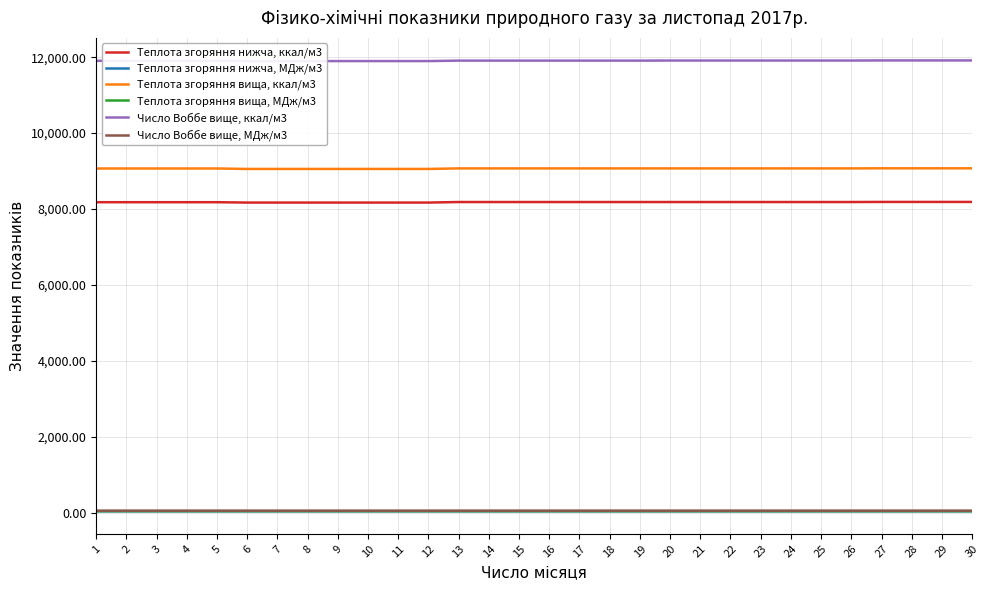

The value of Теплота згоряння вища, МДж/м3 at 24 is 38.0. True or false?

True